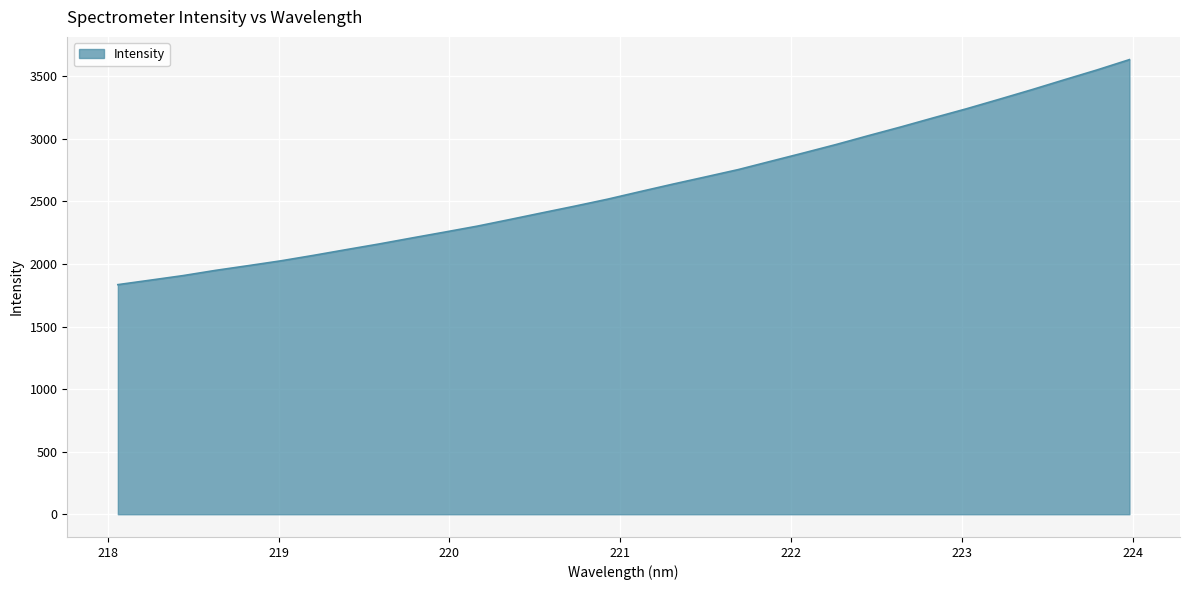

What is the difference between the maximum and minimum values?

1798.3